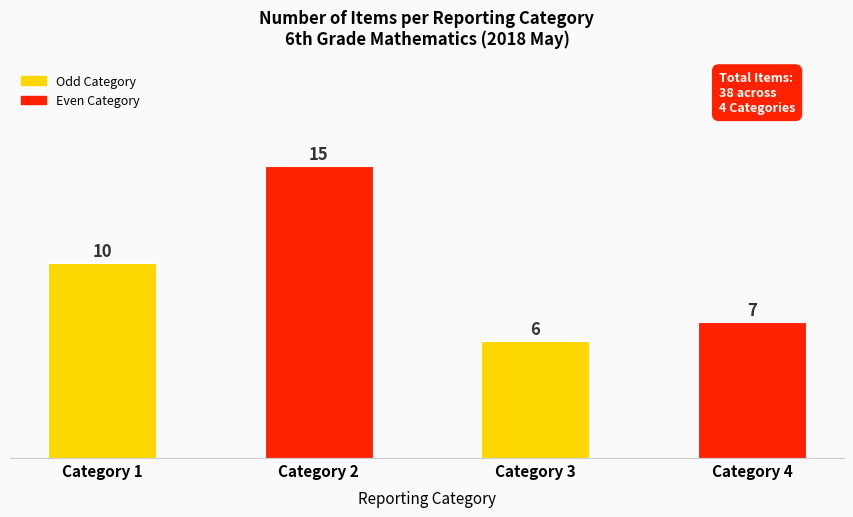

Between Category 3 and Category 2, which is larger?

Category 2